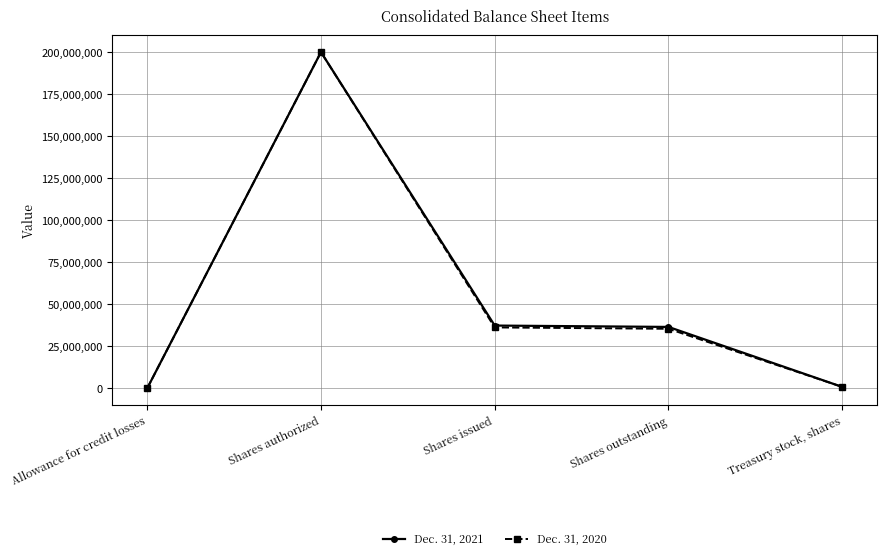

What is the total value across all series at Shares outstanding?

71874118